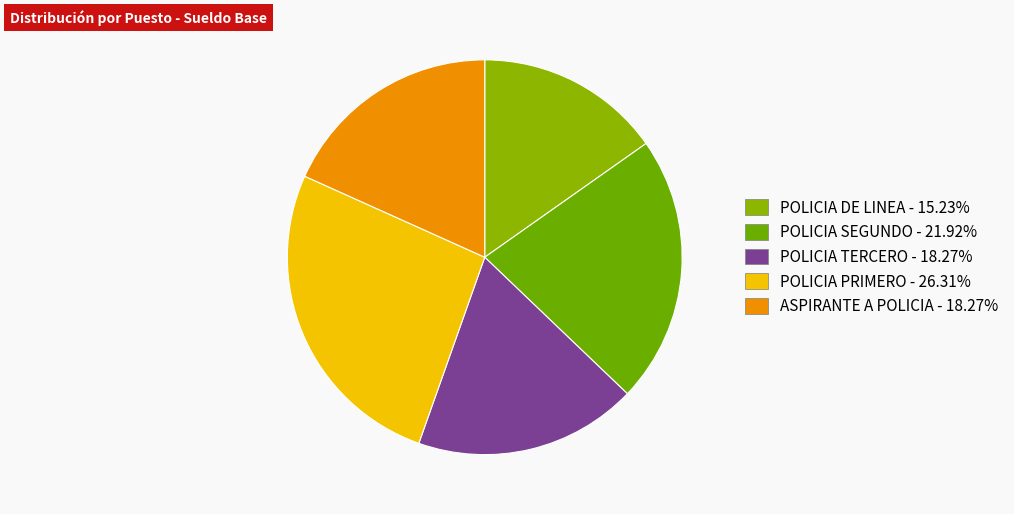

Between ASPIRANTE A POLICIA and POLICIA TERCERO, which is larger?

ASPIRANTE A POLICIA